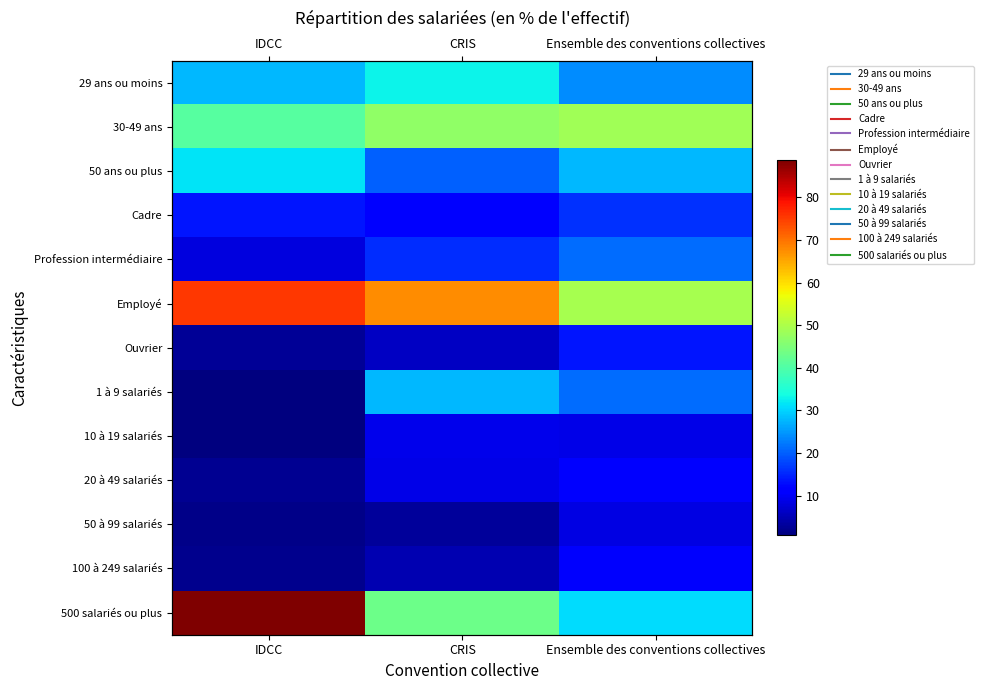

What is the spread (max minus min) of values at CRIS?

64.2